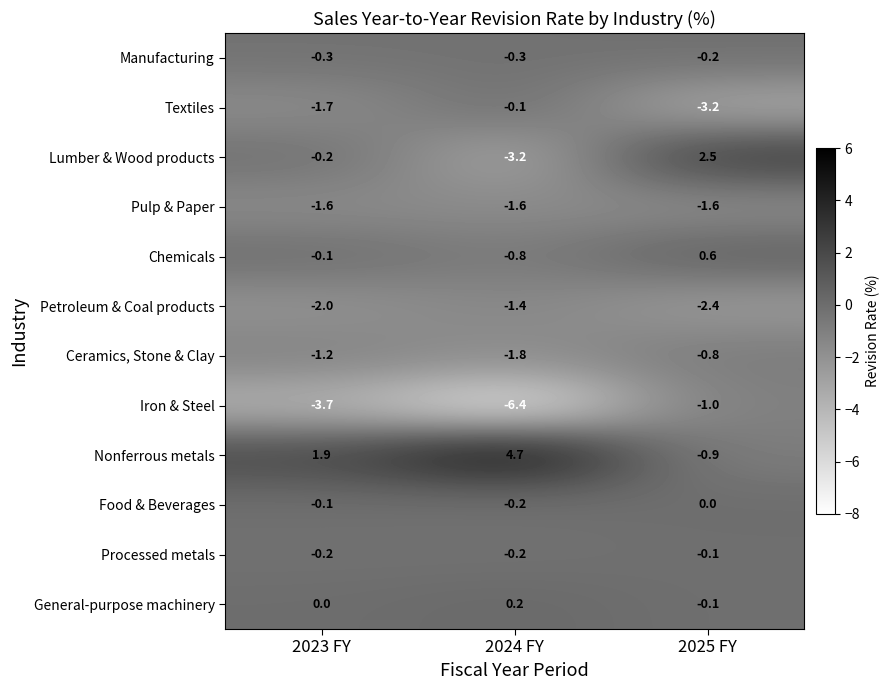

Where is Petroleum & Coal products nearest to the value -1?

2024 FY